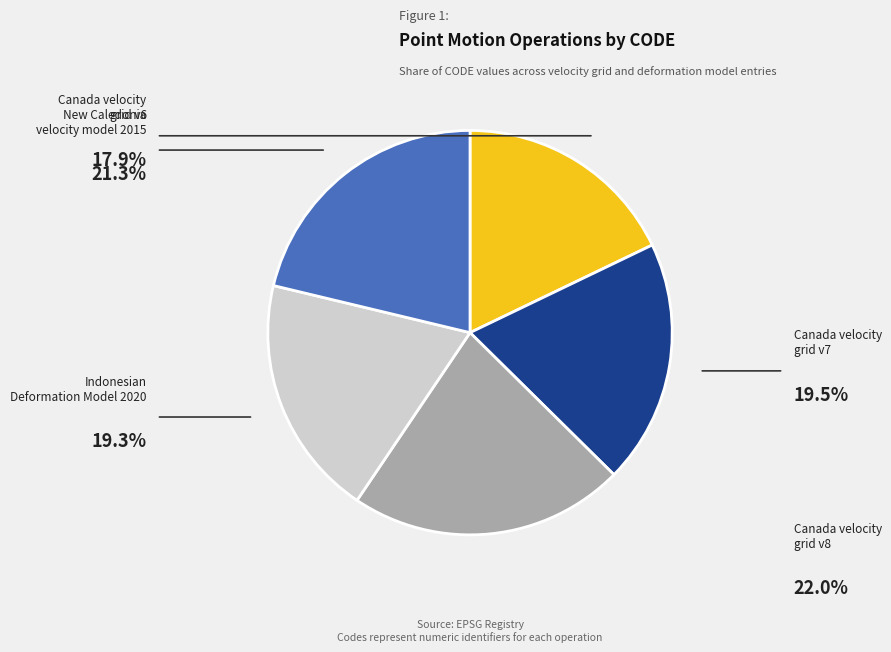

Is there any slice that represents more than half of the pie?

No